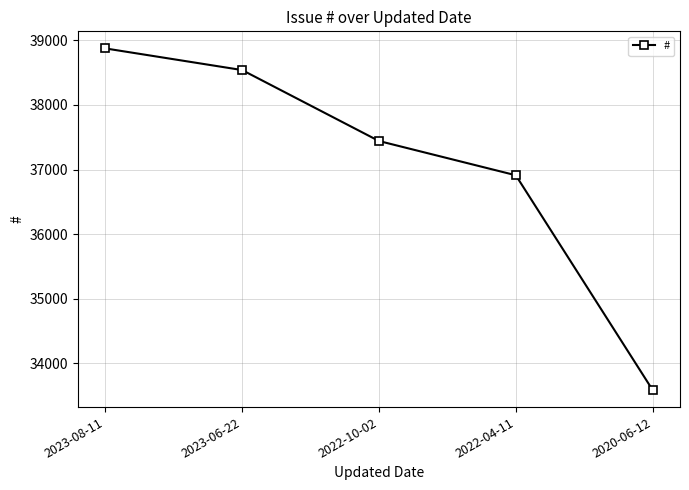

The value at 2023-06-22 is 38539. True or false?

True